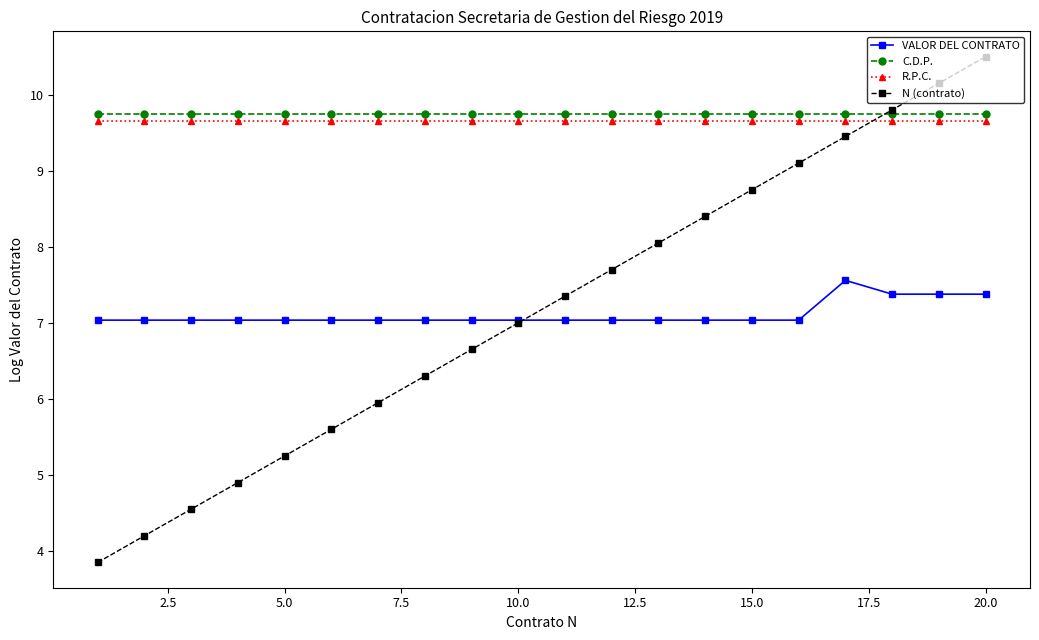

What is the minimum value shown in the chart?

3.9